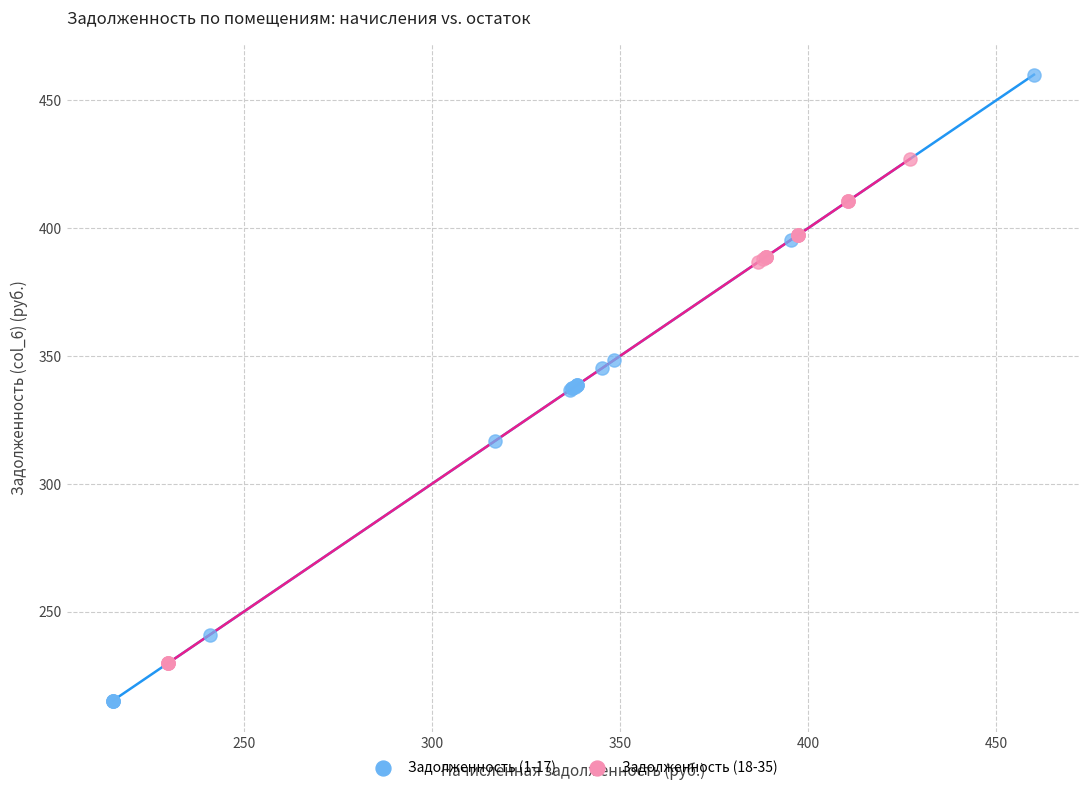

Which series has the largest Y range (max minus min)?

Задолженность (1-17)